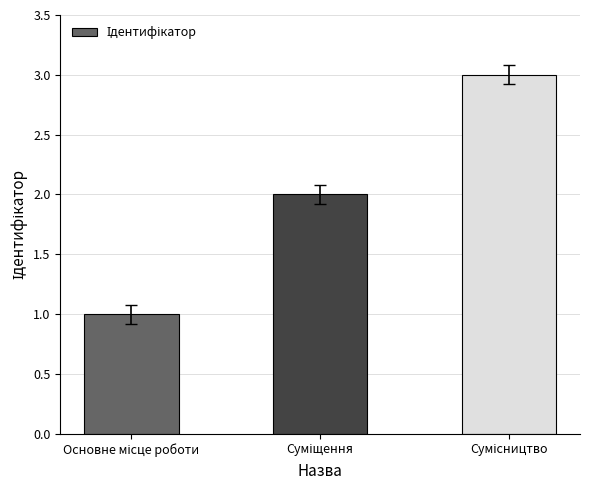

What is the greatest value displayed?

3